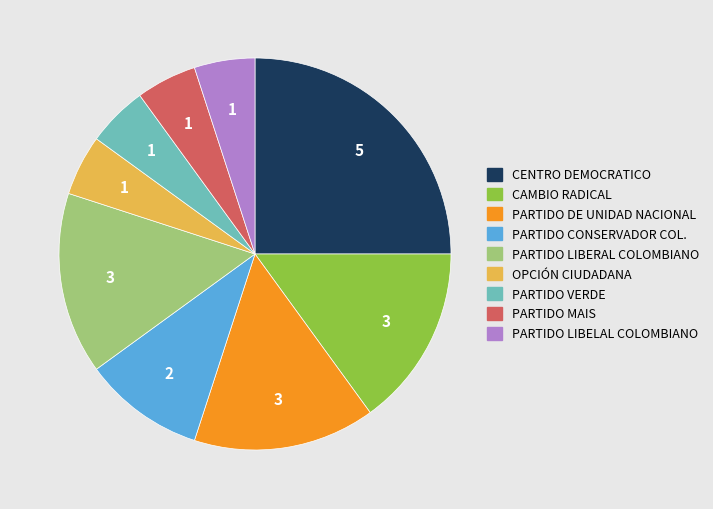

Between PARTIDO VERDE and CENTRO DEMOCRATICO, which is larger?

CENTRO DEMOCRATICO